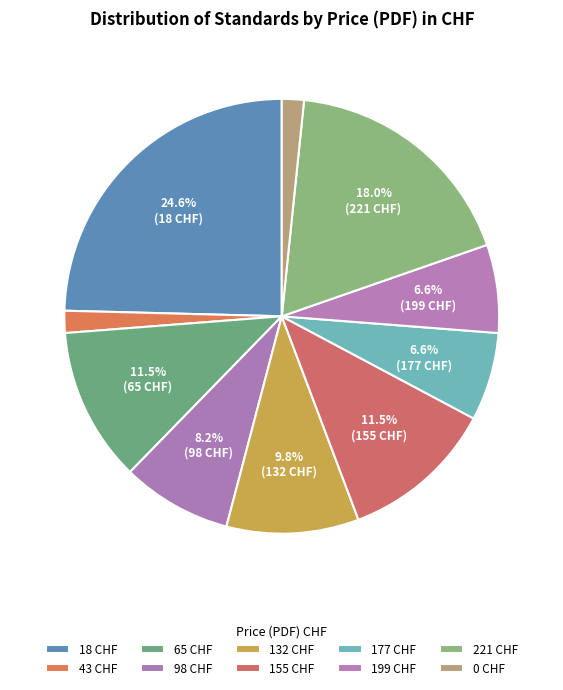

Does 98 account for over 50% of the chart?

No